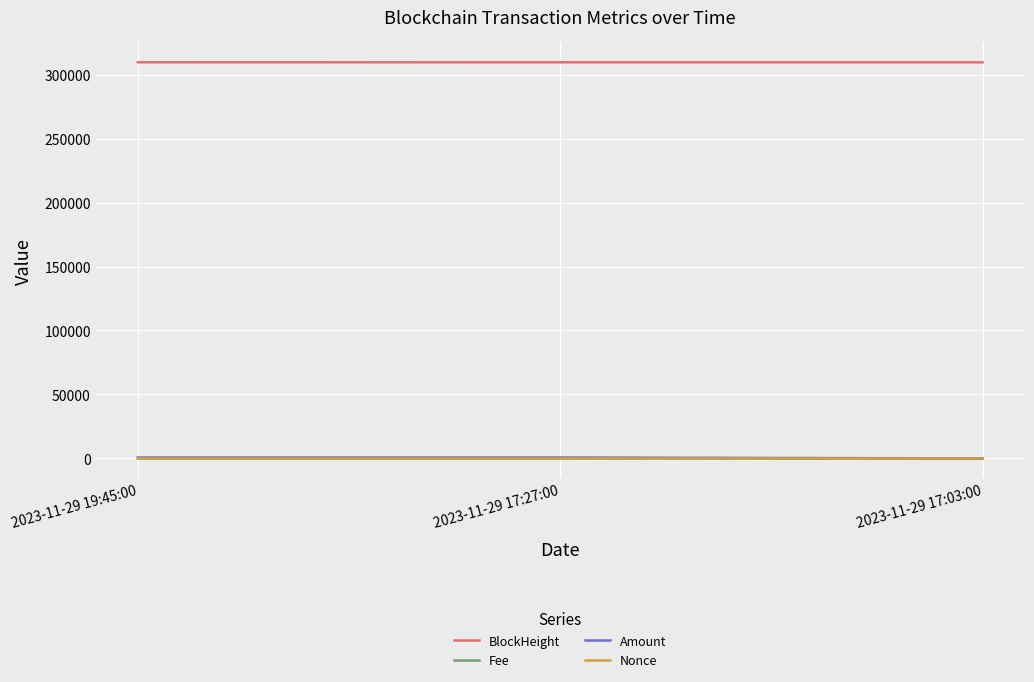

What is the average value of the Nonce series?

0.3